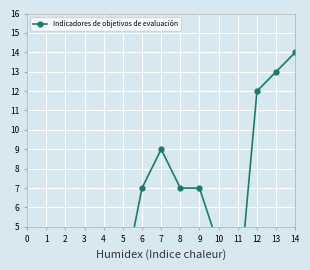

Read the value at 14.

14